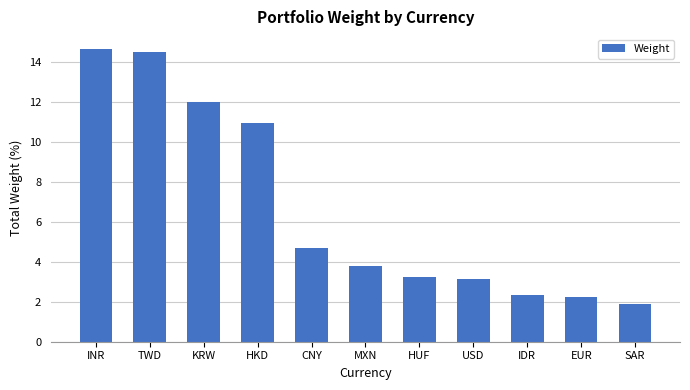

The chart shows a value of 12.0 at KRW. True or false?

True